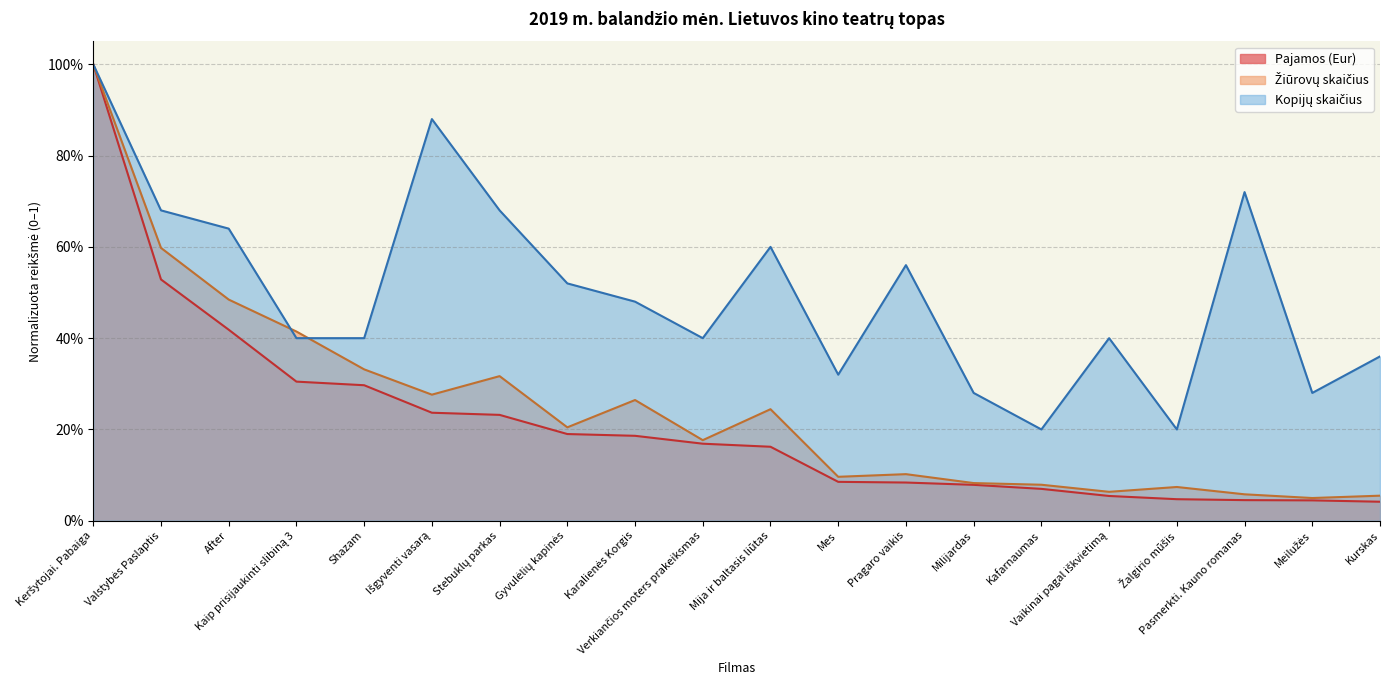

The Pajamos (Eur) series shows 0.0 at Žalgirio mūšis. True or false?

False